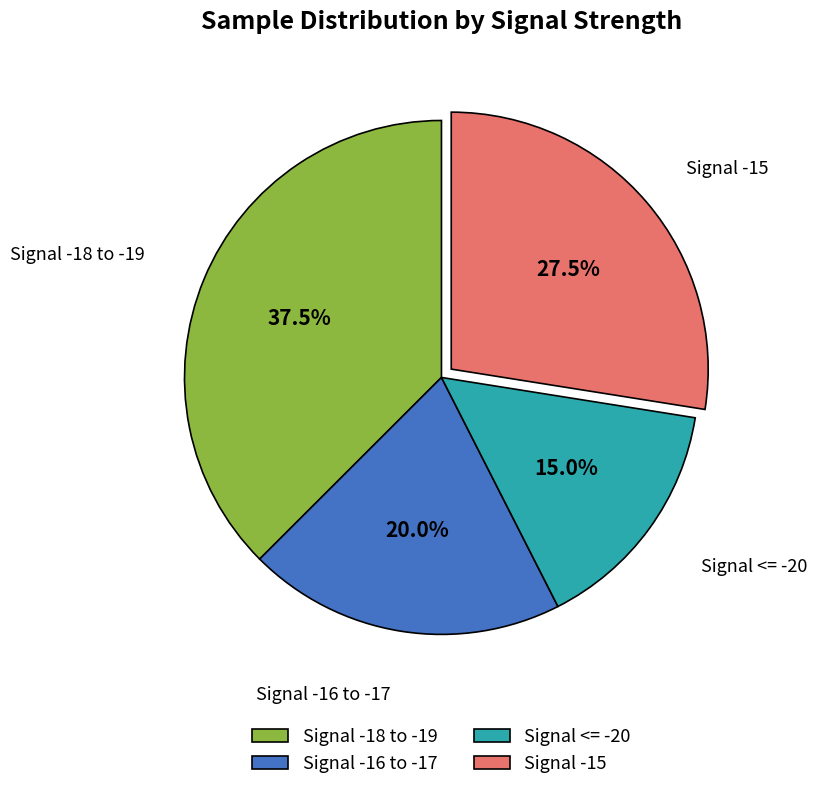

Which slice is the largest?

Signal -18 to -19